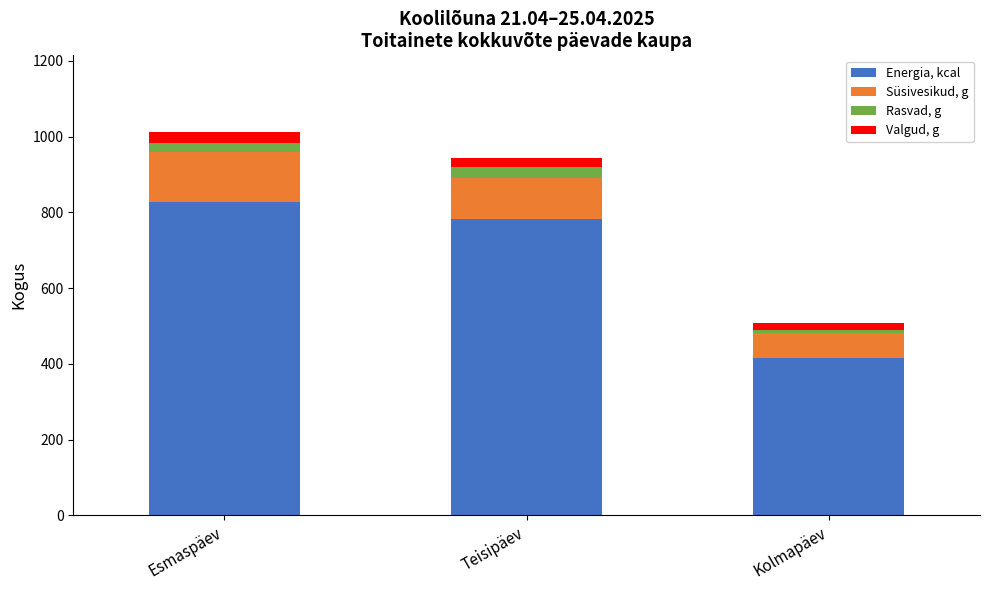

What is the difference between the maximum and minimum values in the Energia, kcal series?

411.3